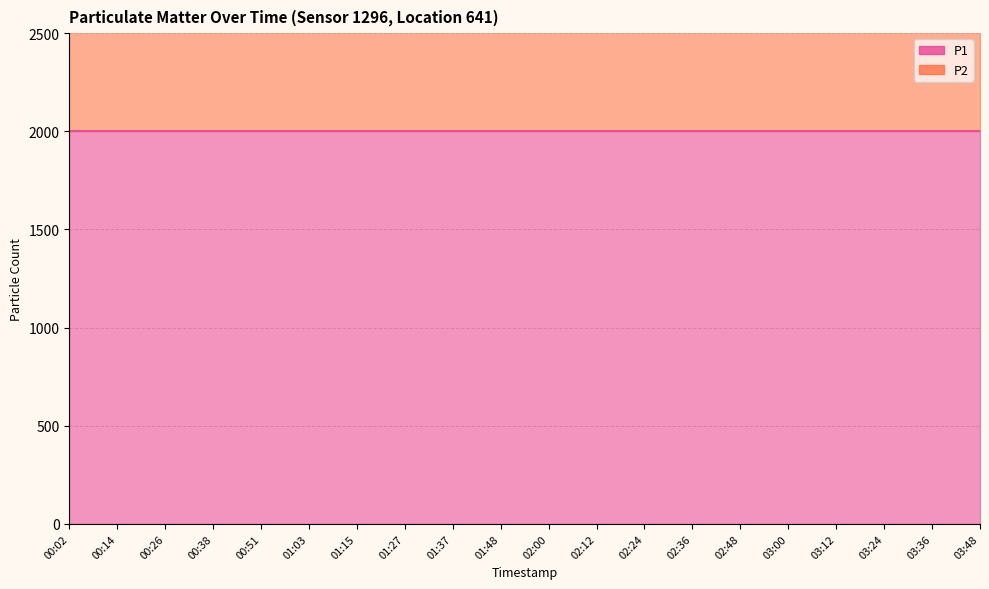

The P2 series shows 1492.5 at 03:12. True or false?

False